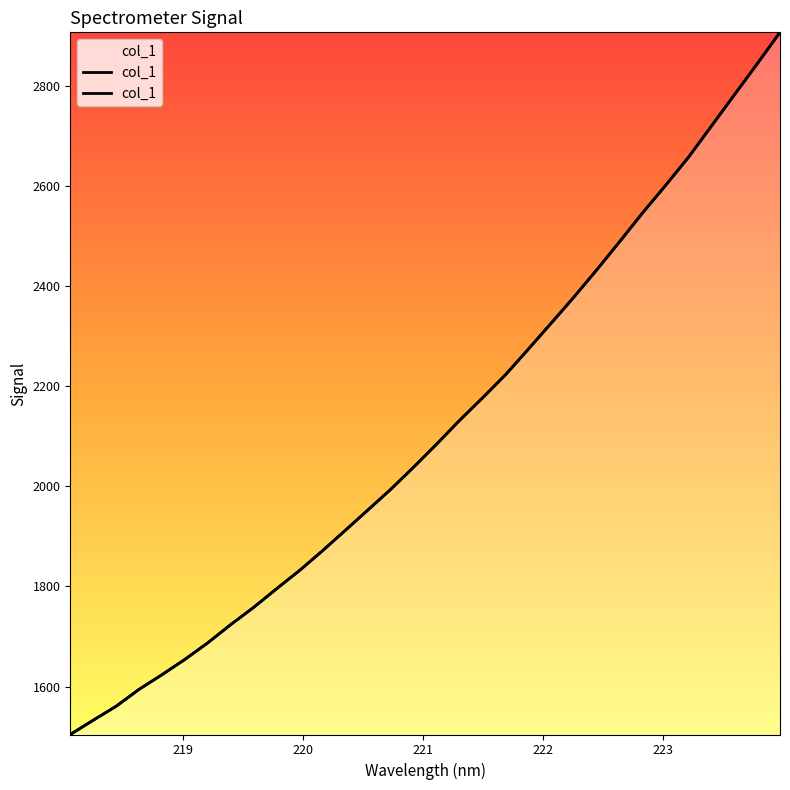

The value at 223.408 is 2719.1. True or false?

True